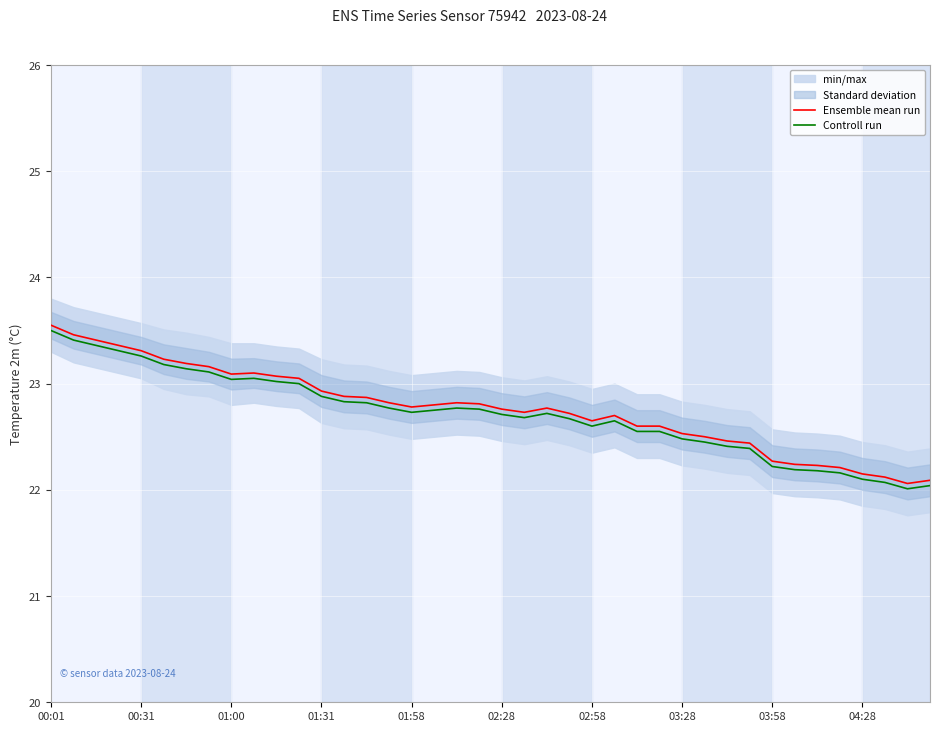

Rank the series by their average value, from highest to lowest.

Ensemble mean run, Controll run